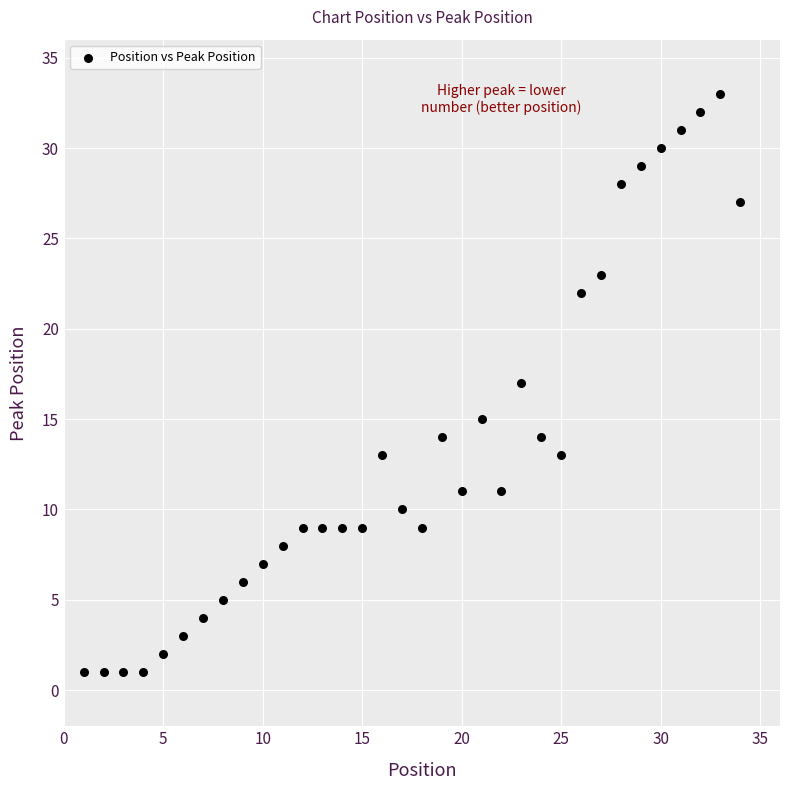

What is the range of Y values (max minus min)?

32